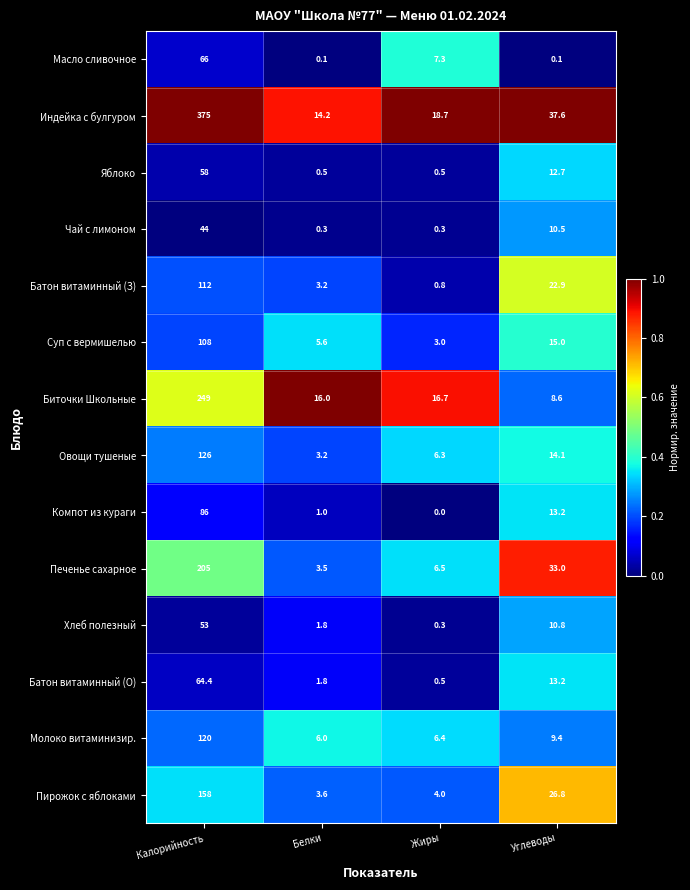

The value of Хлеб полезный at Белки is 1.8. True or false?

True